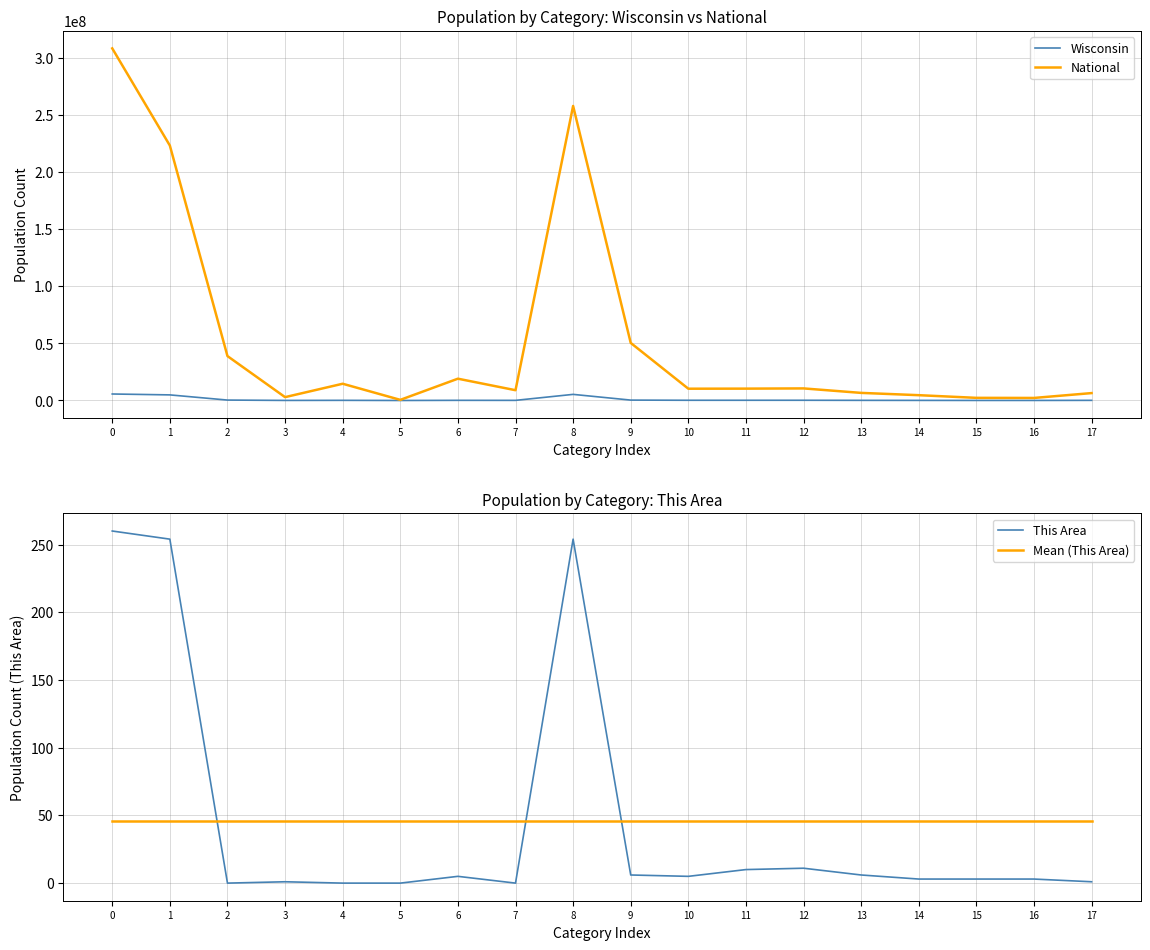

How many lines are shown in the chart?

4